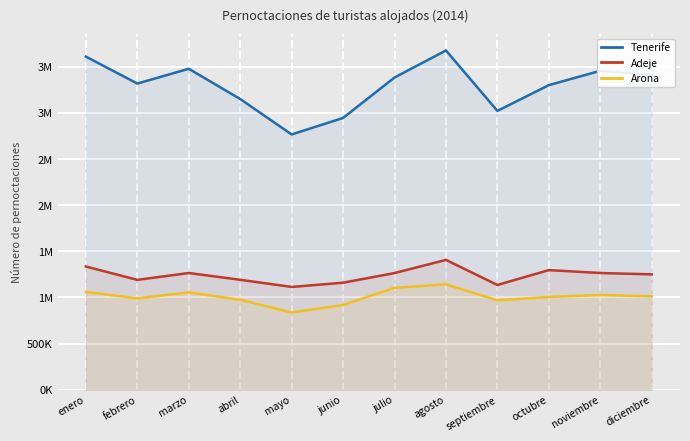

True or false: Arona and Adeje cross at least once.

False